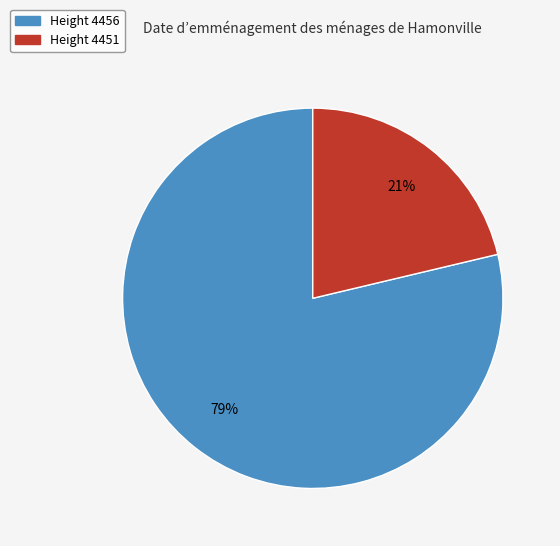

Is there a majority slice in this chart?

Yes